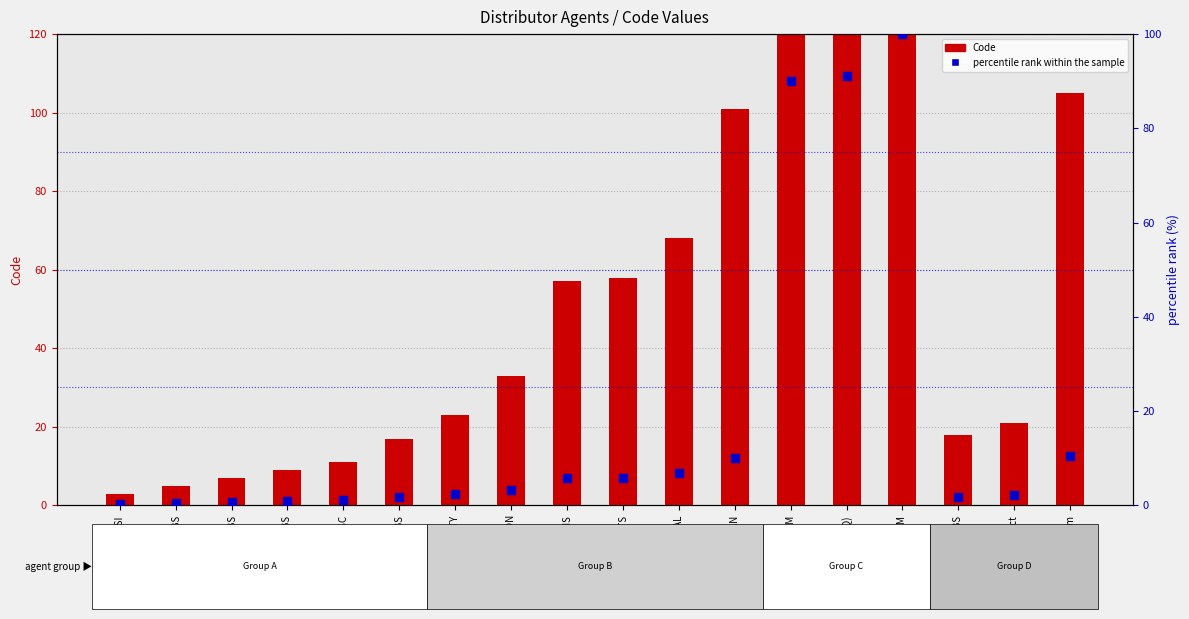

Which series has the widest spread of Y values?

Code